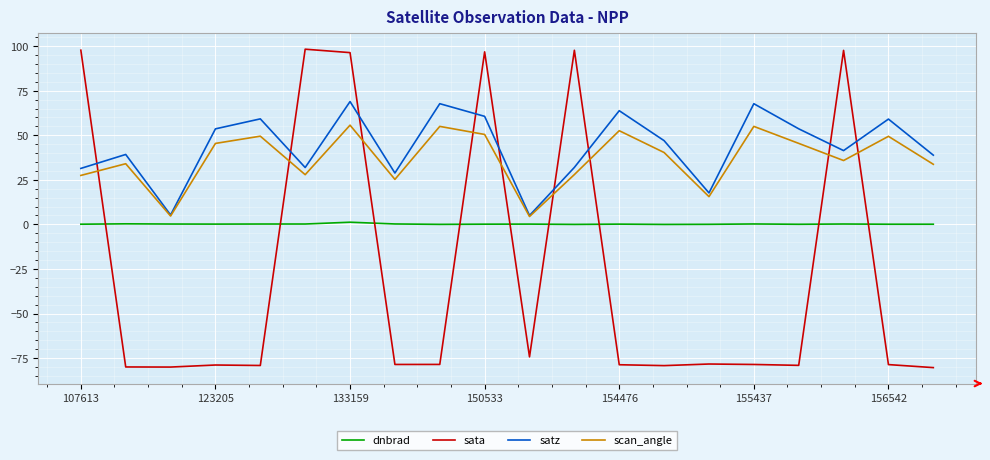

Rank the series by their maximum value, from highest to lowest.

sata, satz, scan_angle, dnbrad